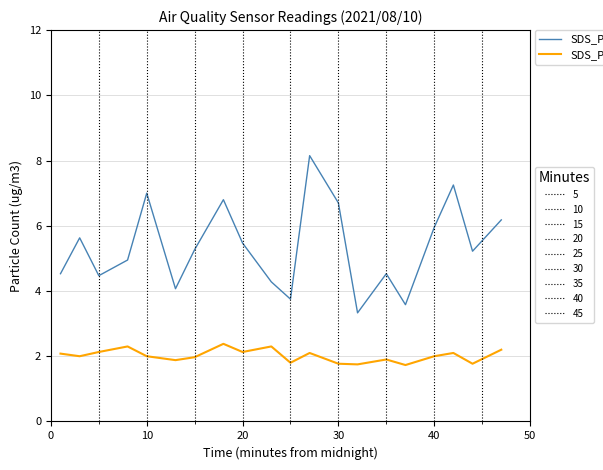

What is the smallest value displayed?

1.7